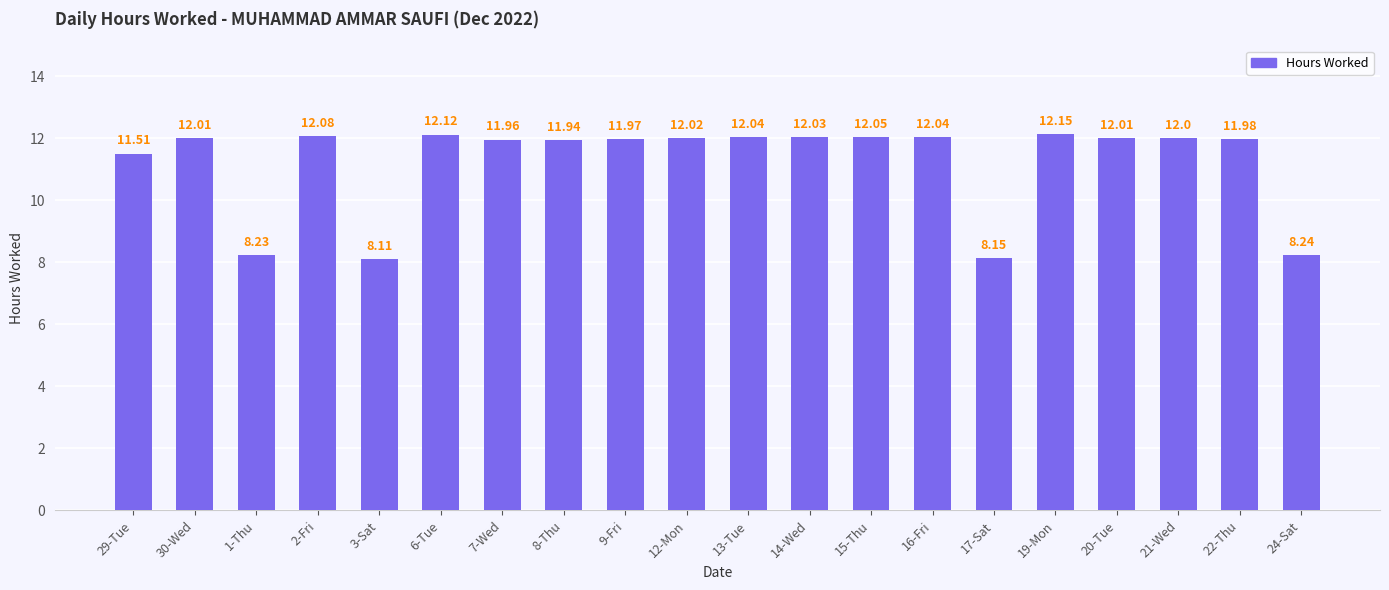

How many bars are there in total?

20